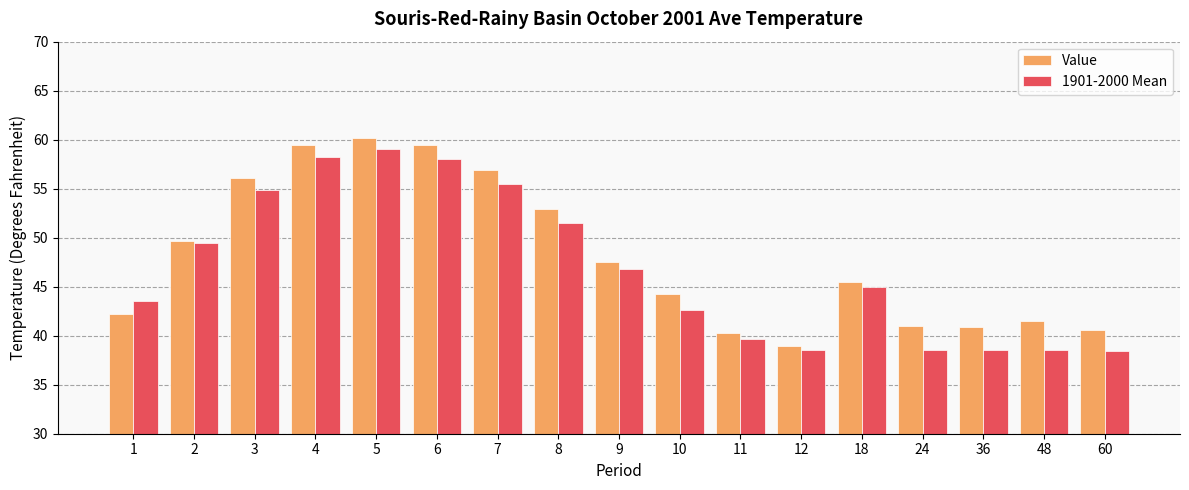

At which label is Value closest to 49?

2